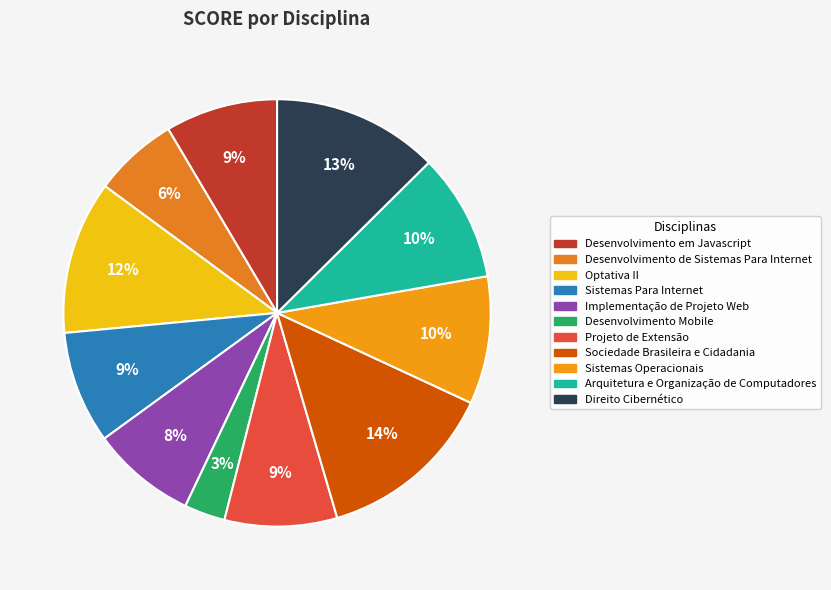

The Desenvolvimento em Javascript slice represents 1% of the pie. True or false?

False